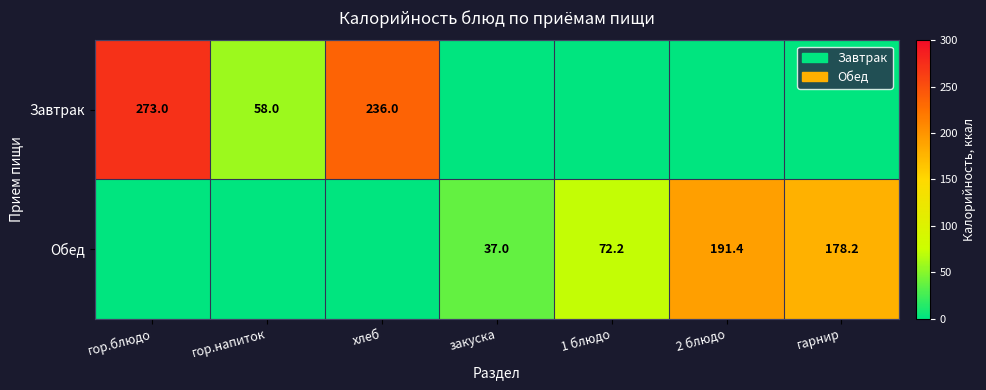

True or false: Завтрак has a value of 97.4 at гор.напиток.

False